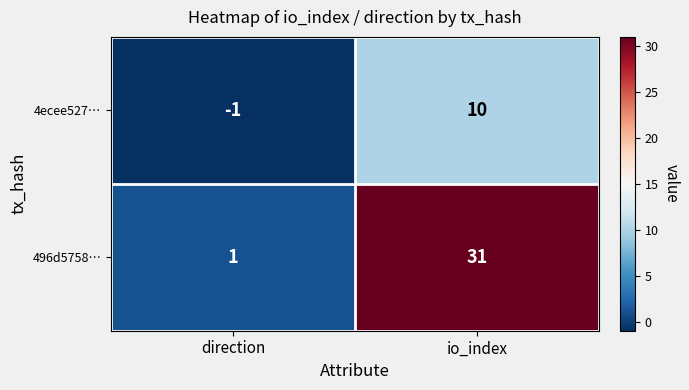

The 496d5758… series shows 20 at io_index. True or false?

False